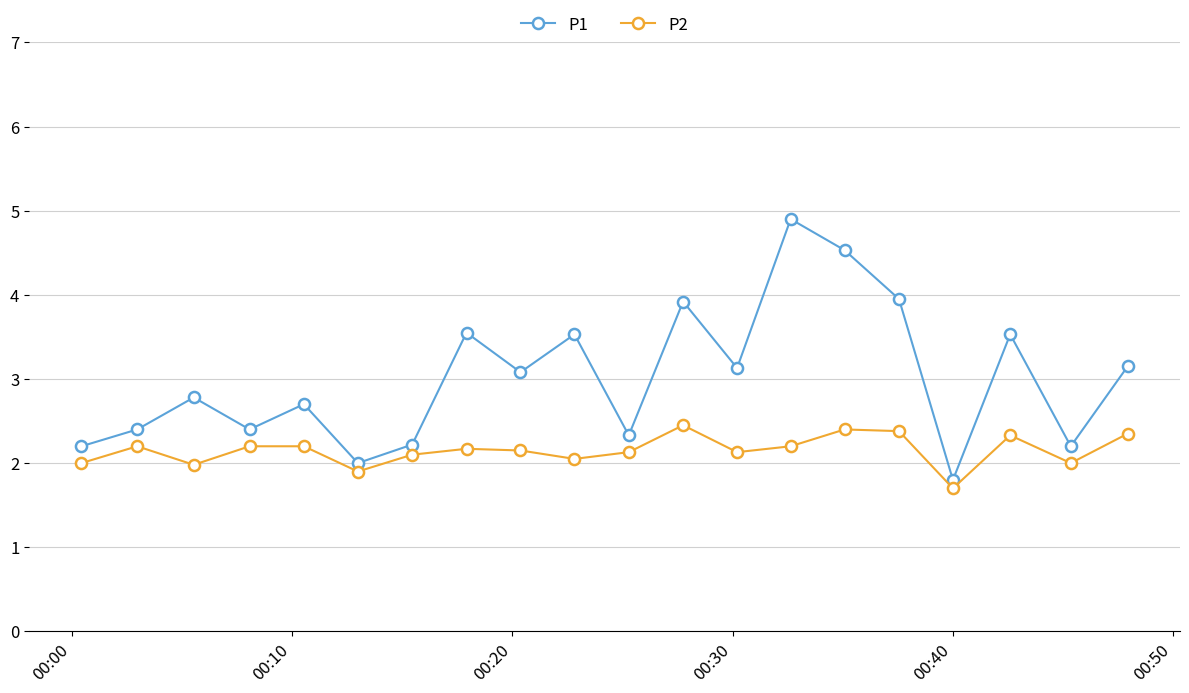

True or false: P2 and P1 intersect in this chart.

False